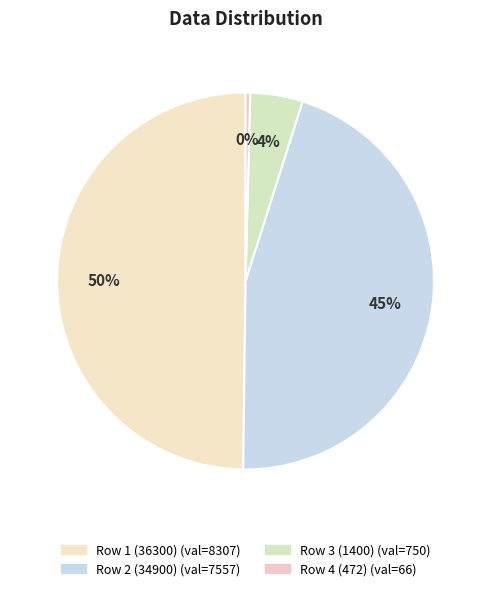

Which category has the biggest portion of the pie?

36300